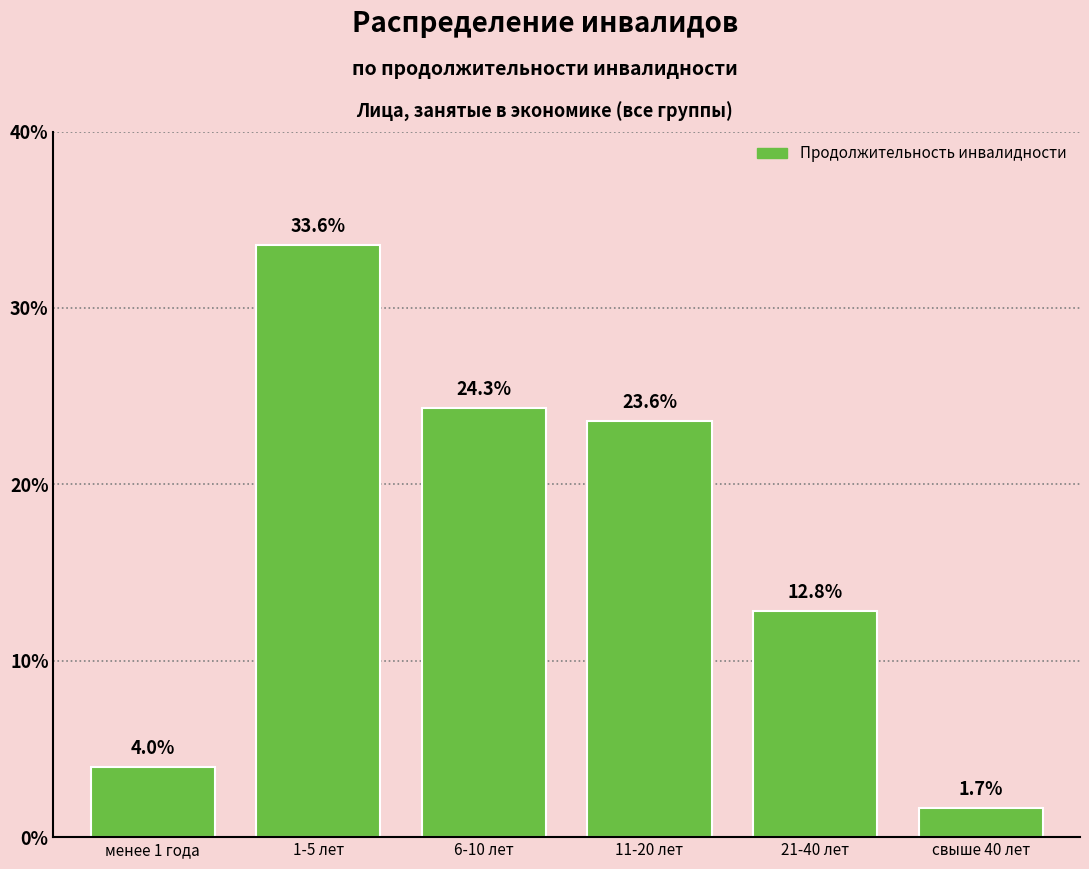

Reading left to right, transcribe all the data shown in this chart.

менее 1 года=4.0	1-5 лет=33.6	6-10 лет=24.3	11-20 лет=23.6	21-40 лет=12.8	свыше 40 лет=1.7